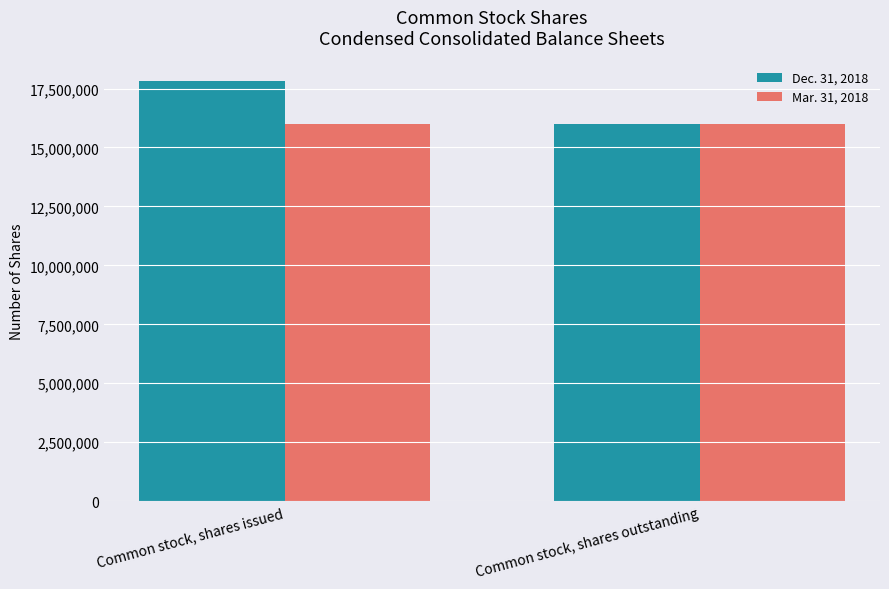

Which series has the largest total across all categories?

Dec. 31, 2018